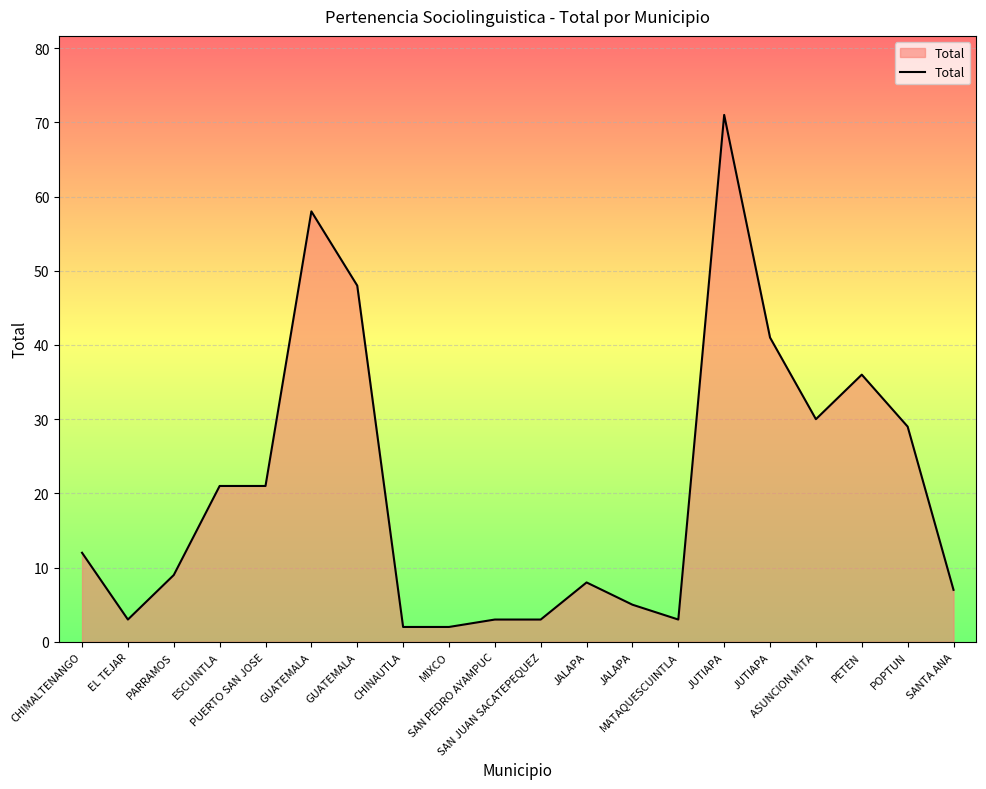

Where does the data first go above 12?

ESCUINTLA